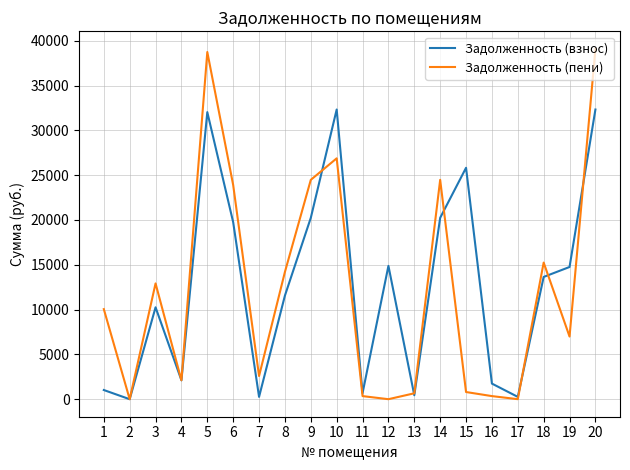

Which series ends up on top after the final intersection of Задолженность (взнос) and Задолженность (пени)?

Задолженность (пени)